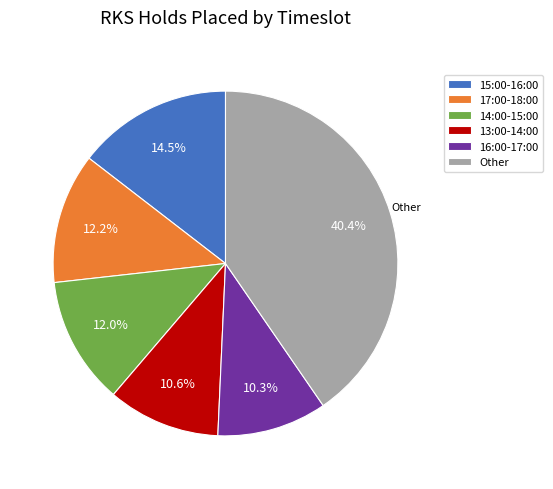

Does any single category account for the majority?

No